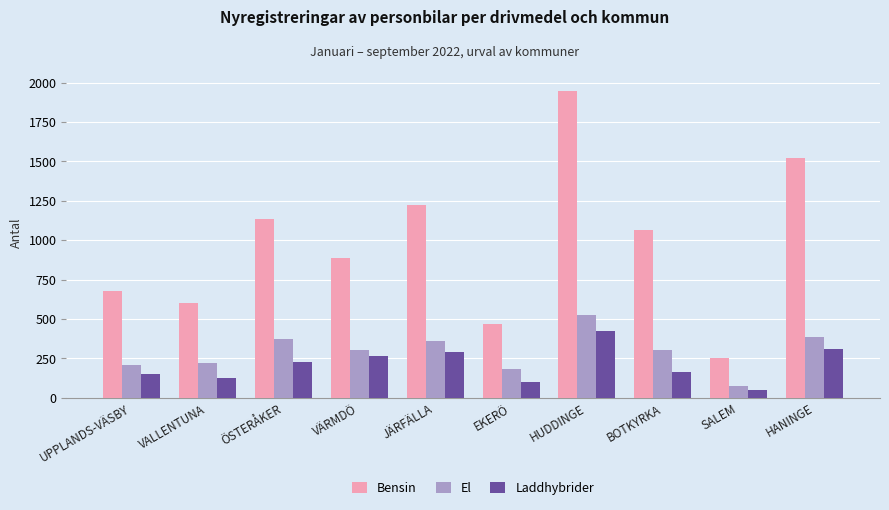

Which series has the largest total across all categories?

Bensin